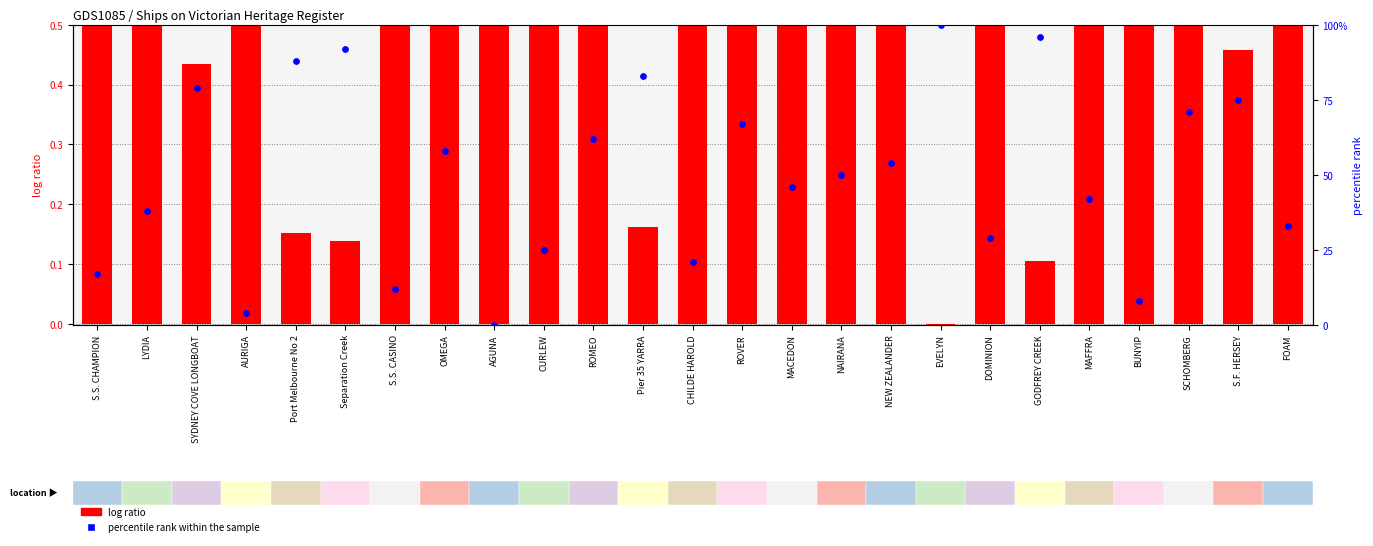

Is the value of log ratio at EVELYN greater than the value of percentile rank within the sample at CHILDE HAROLD?

No